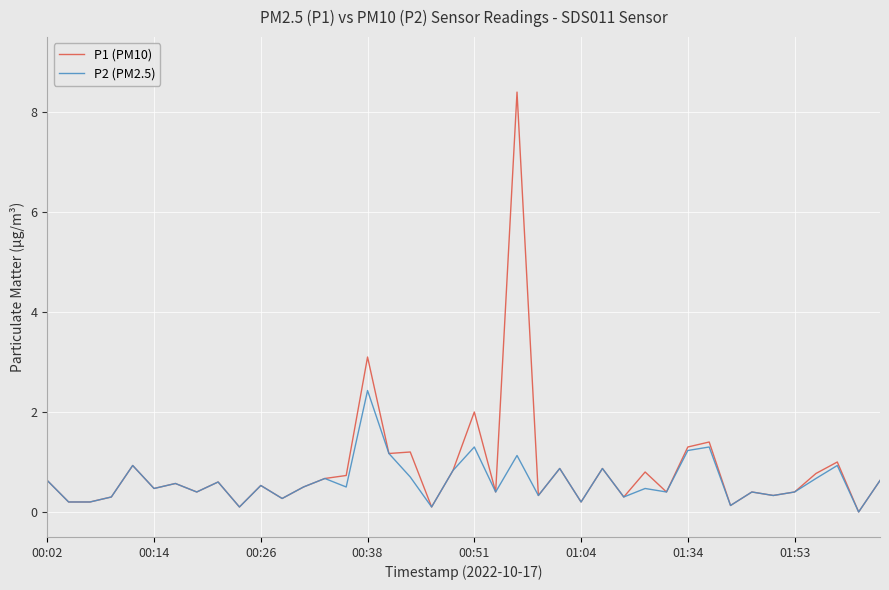

Is this an area chart (filled region under the line)?

No